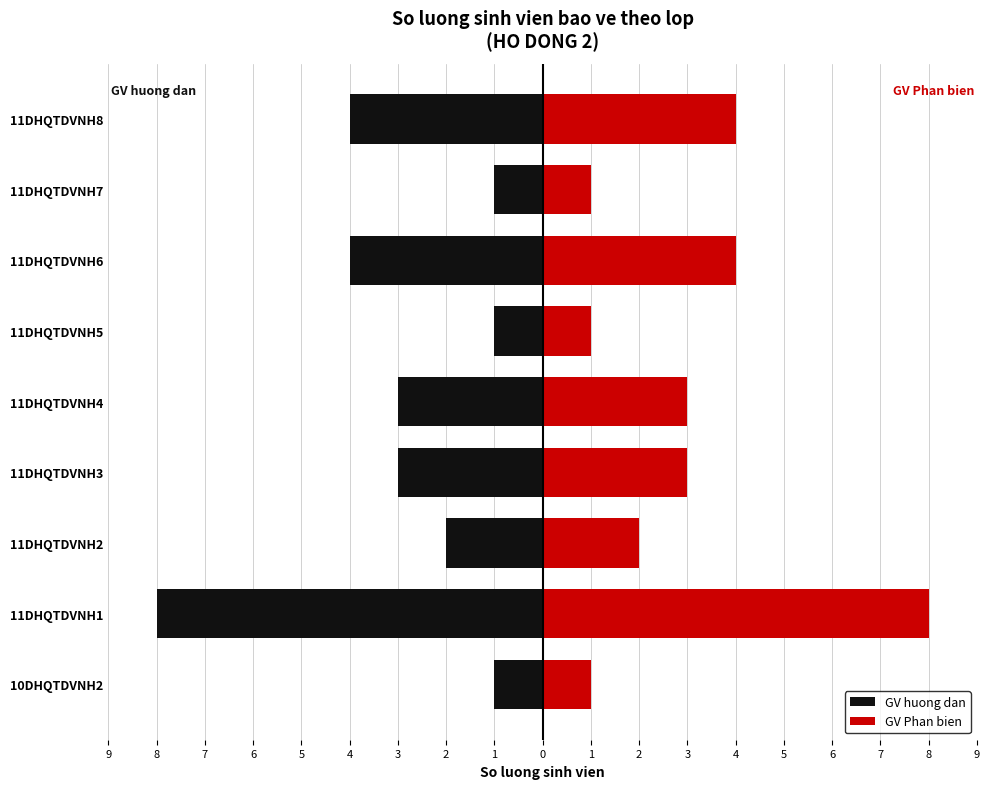

Between 11DHQTDVNH3 and 11DHQTDVNH6, which is larger?

11DHQTDVNH3